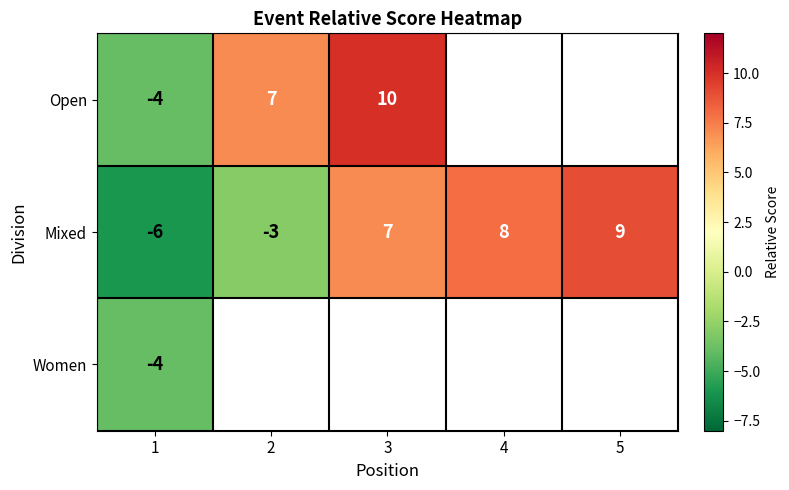

The value of Women at 1 is -4. True or false?

True